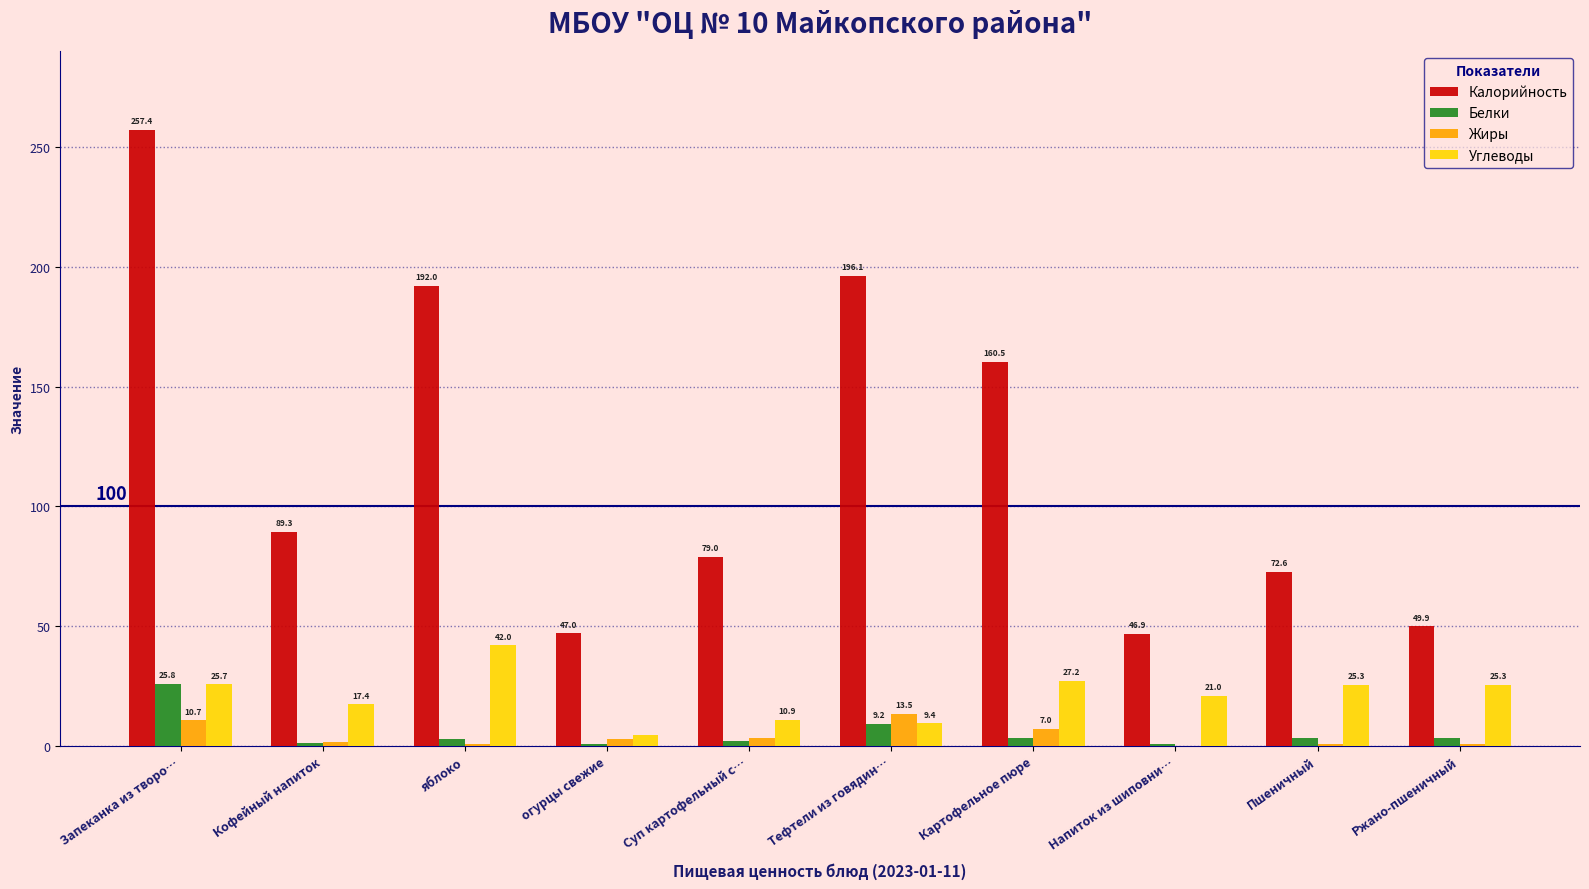

Which series has the largest range (max minus min)?

Калорийность